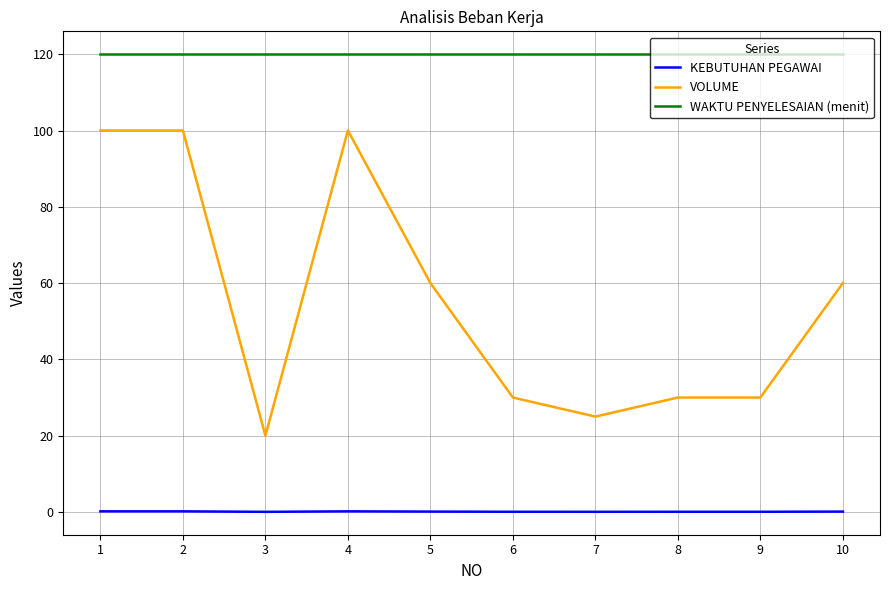

What is the difference between the maximum and minimum values in the VOLUME series?

80.0